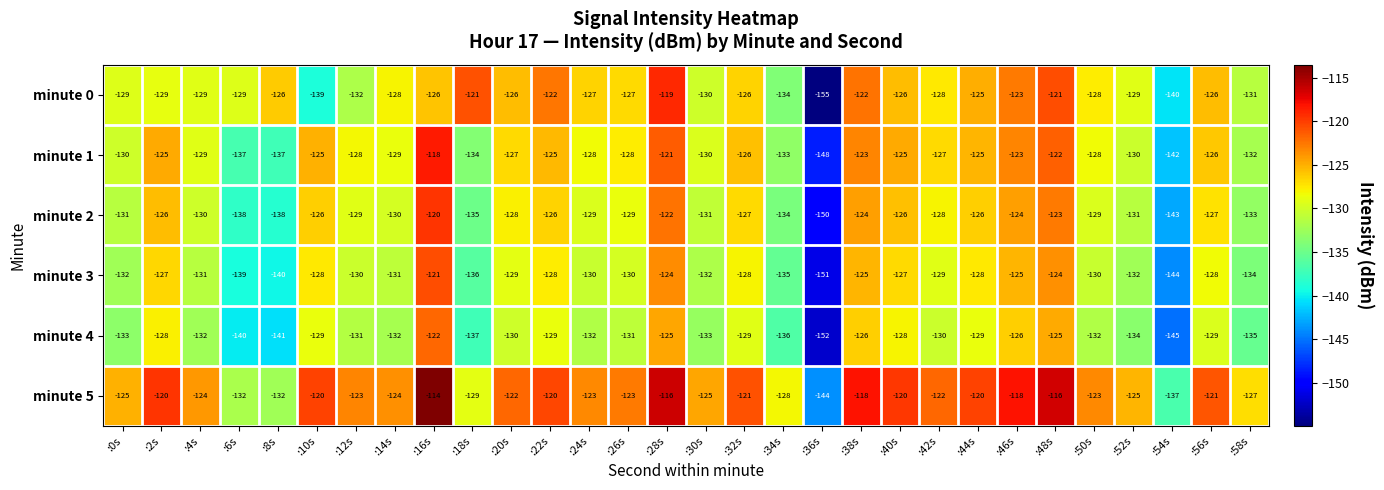

What is the average value of the minute 0 series?

-128